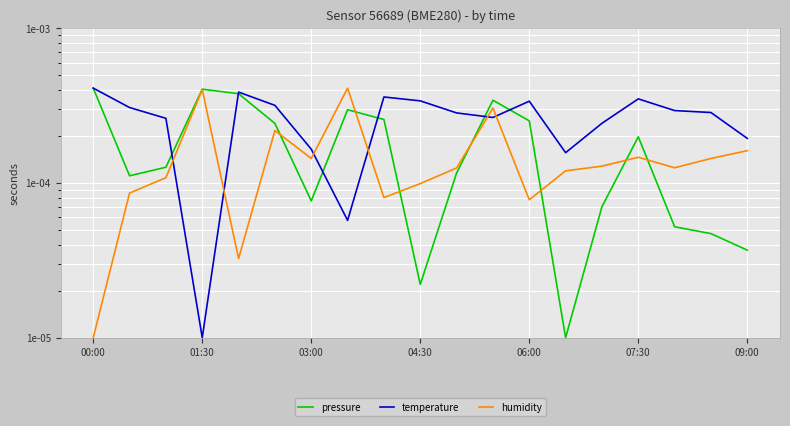

List the series in order of their overall mean, highest first.

temperature, pressure, humidity